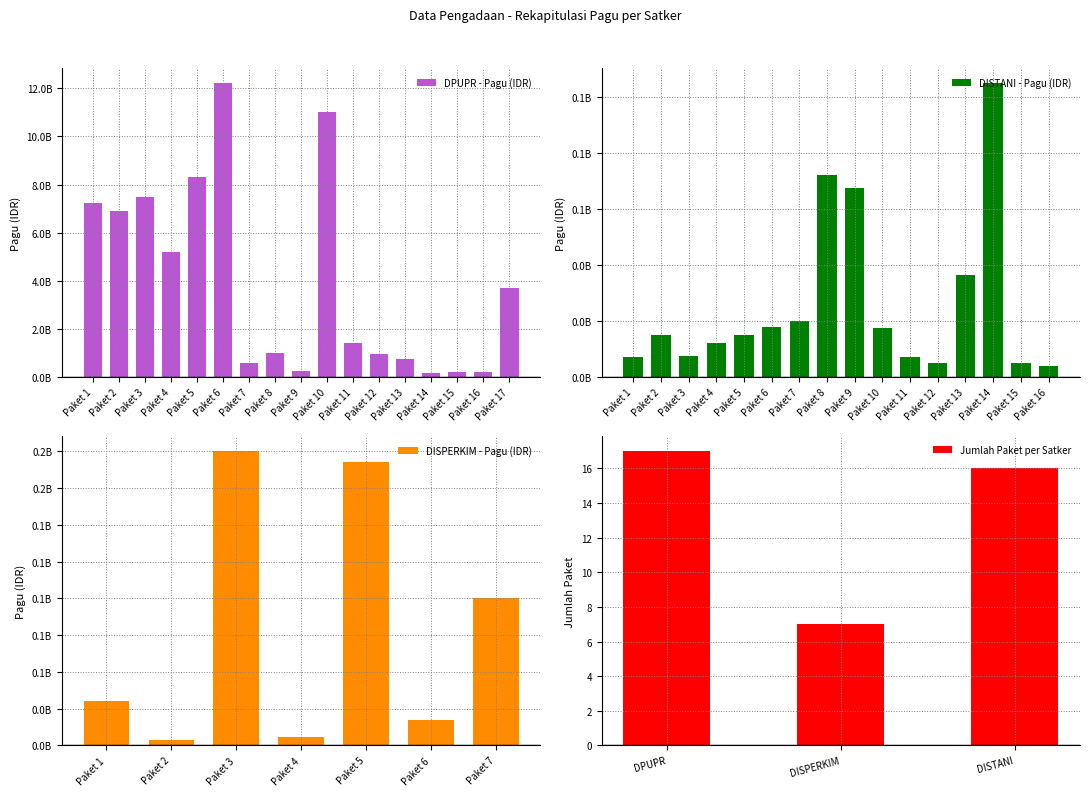

Where is Jumlah Paket per Satker nearest to the value 12?

DISTANI